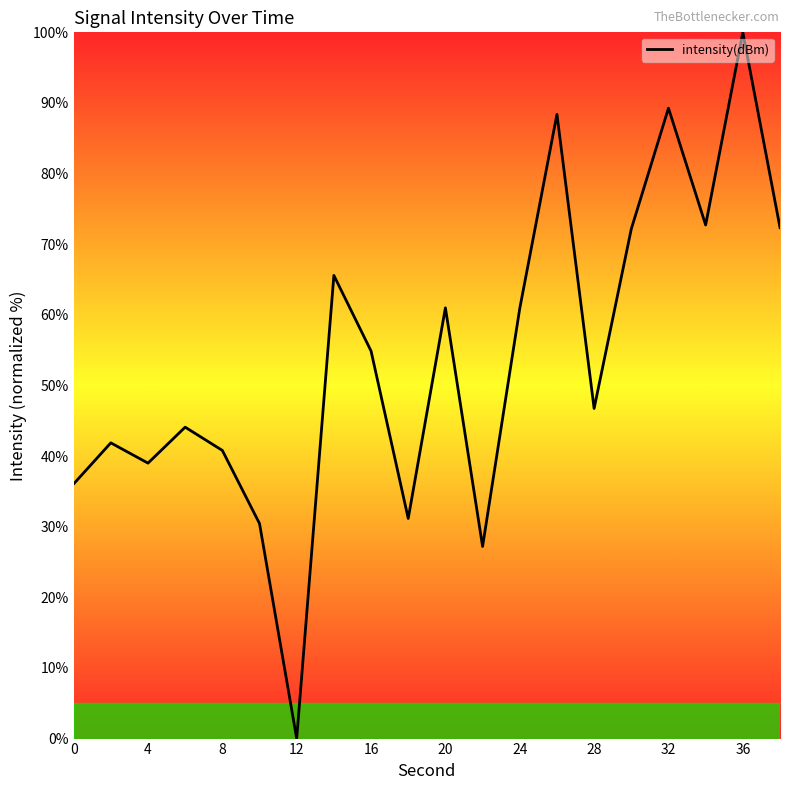

What is the maximum value shown in the chart?

100.0